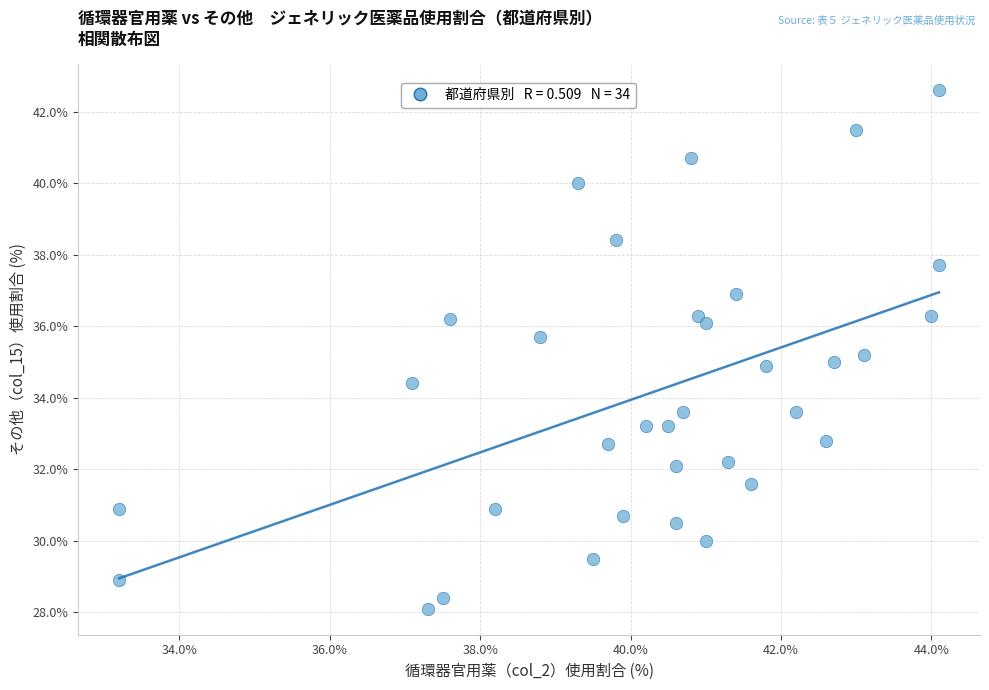

What is the range of X values (max minus min)?

10.9